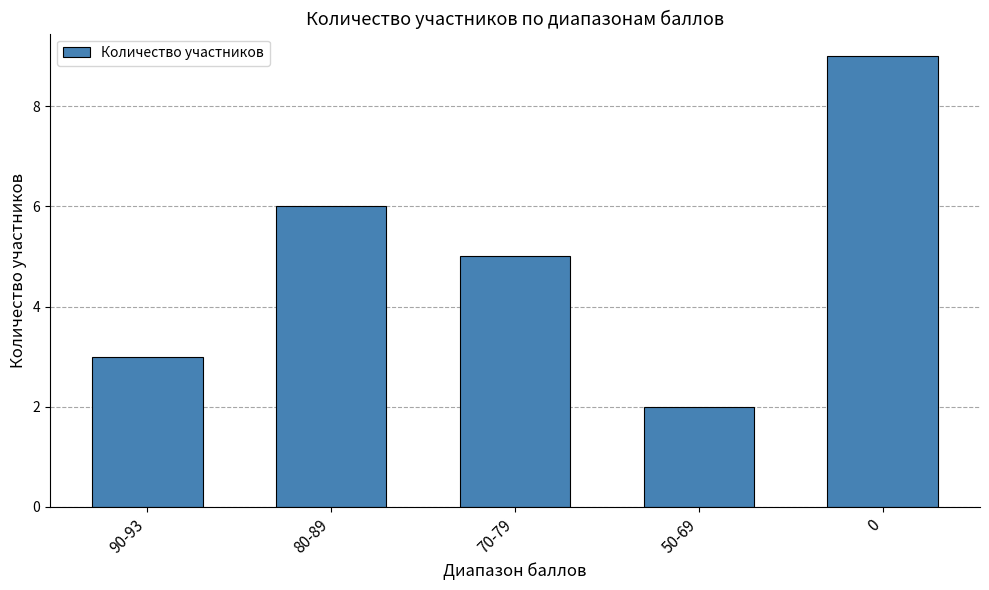

At which category does the chart reach its minimum across all series?

50-69